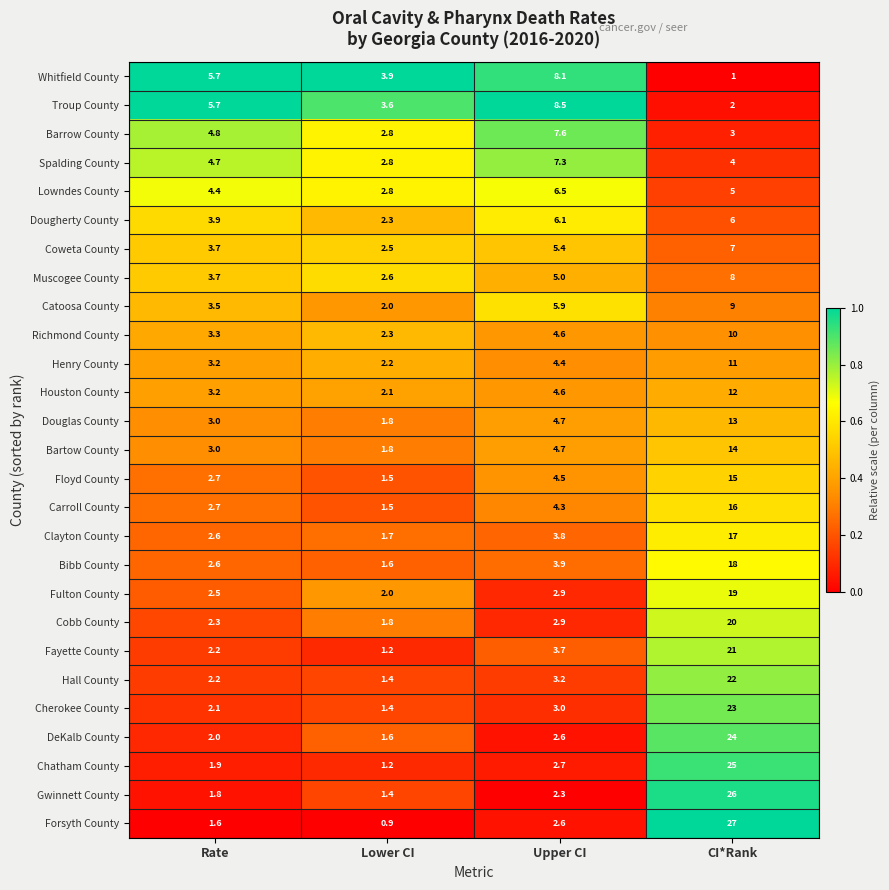

True or false: Chatham County has a value of 2.7 at Upper CI.

True